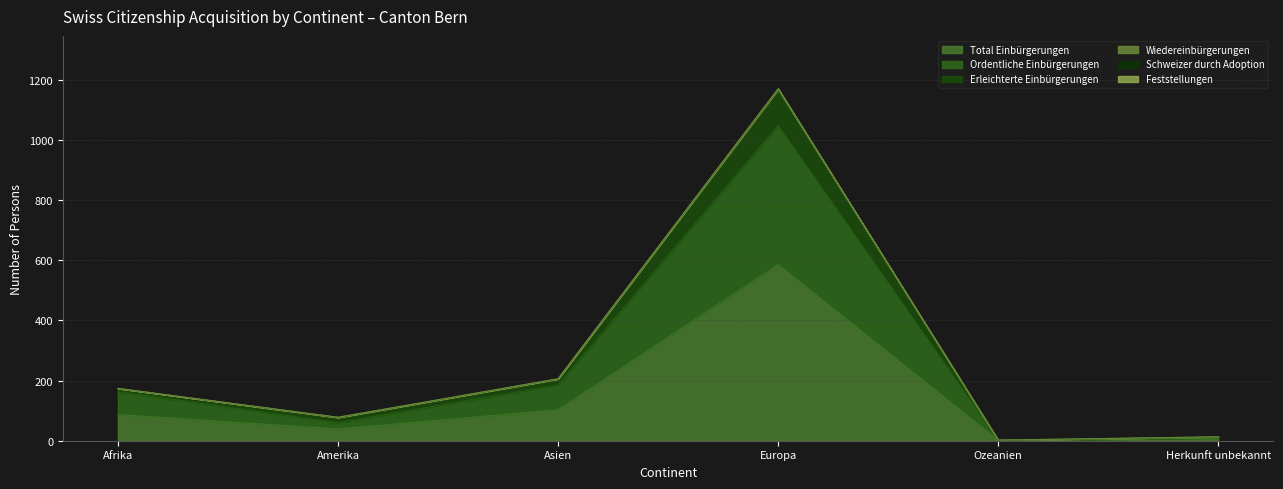

Is it true that Erleichterte Einbürgerungen equals 42 at Asien?

False